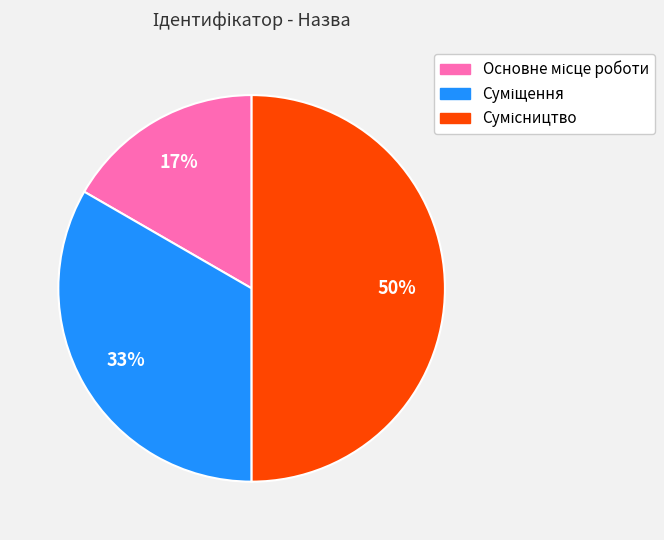

How many slices are in this pie chart?

3